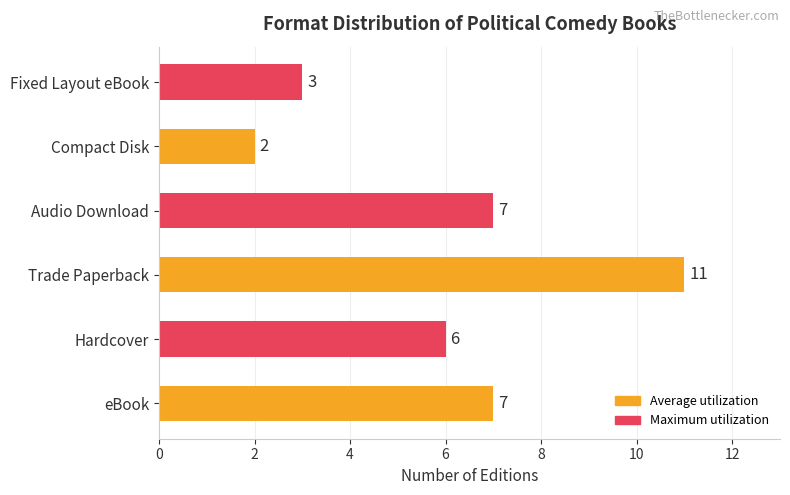

The value at Audio Download is 10. True or false?

False